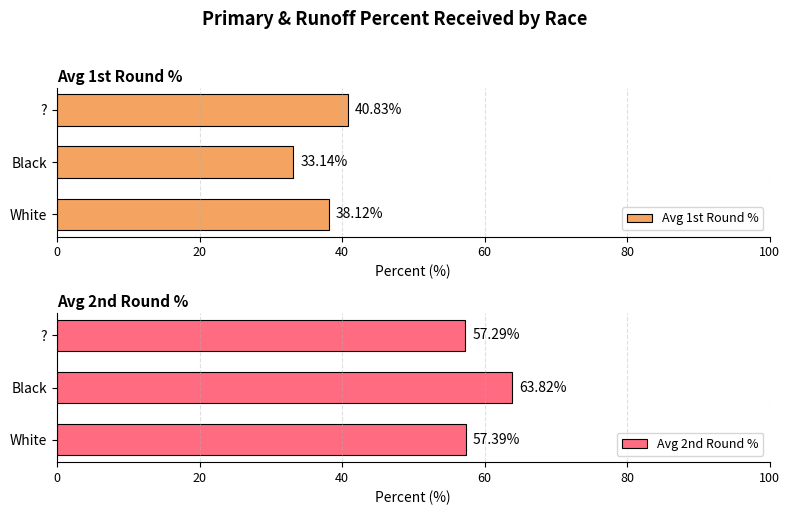

The Avg 2nd Round % series shows 29.0 at White. True or false?

False